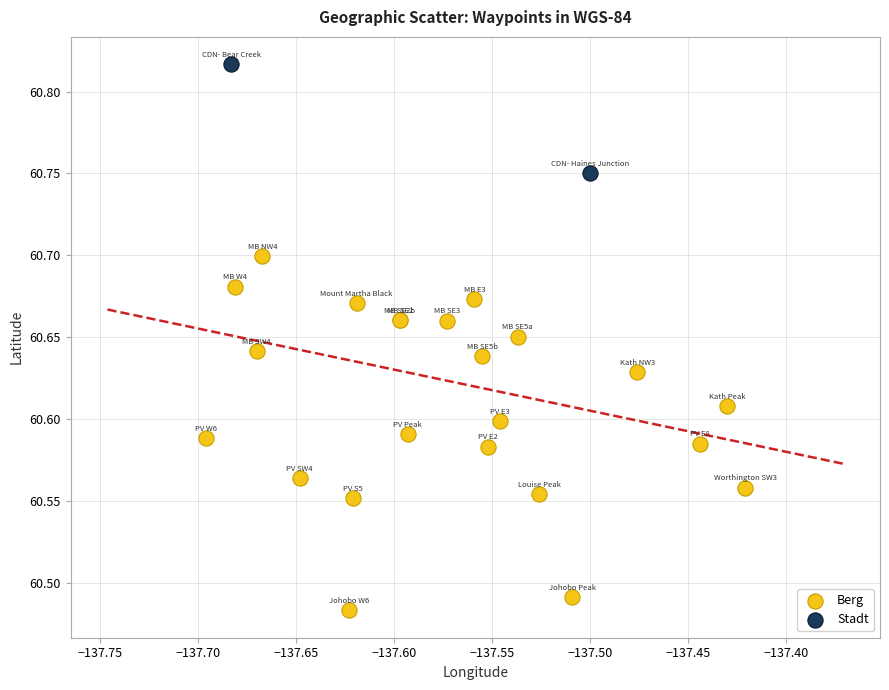

What are all the series names shown in the legend?

Berg, Stadt